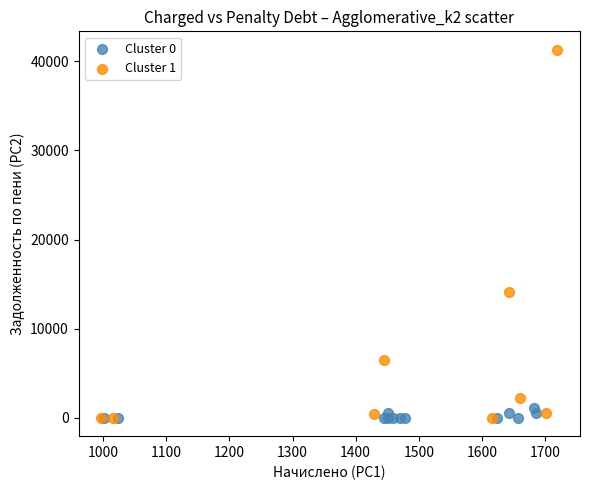

Which series has the largest Y range (max minus min)?

Cluster 1